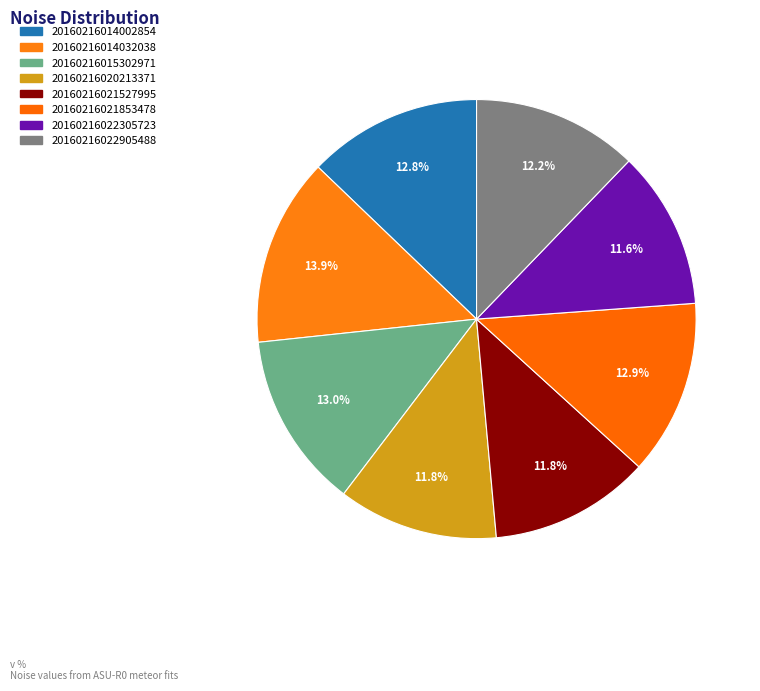

How many slices are in this pie chart?

8